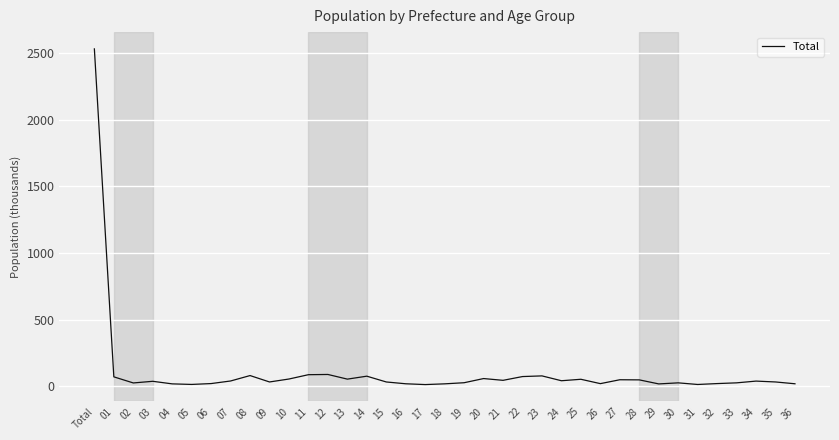

Does the chart have visible grid lines?

Yes